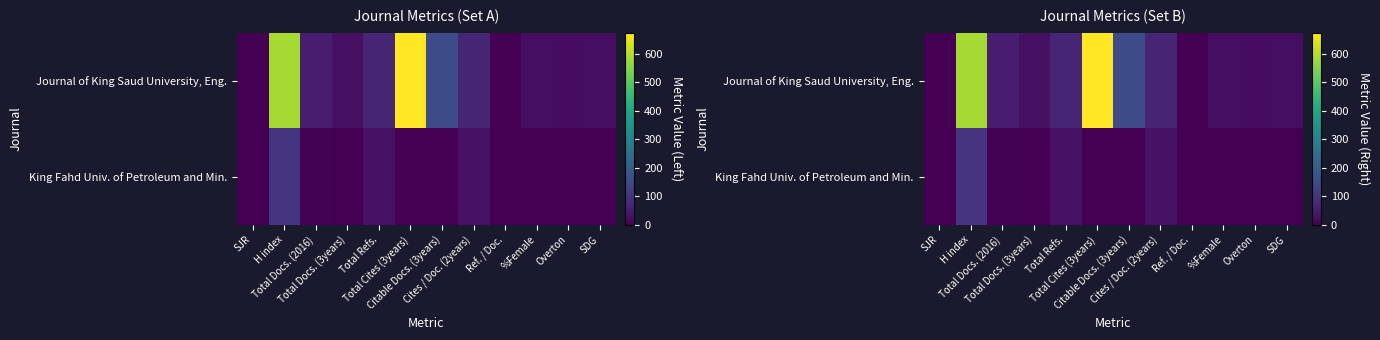

What is the difference between the highest and lowest values at %Female?

24